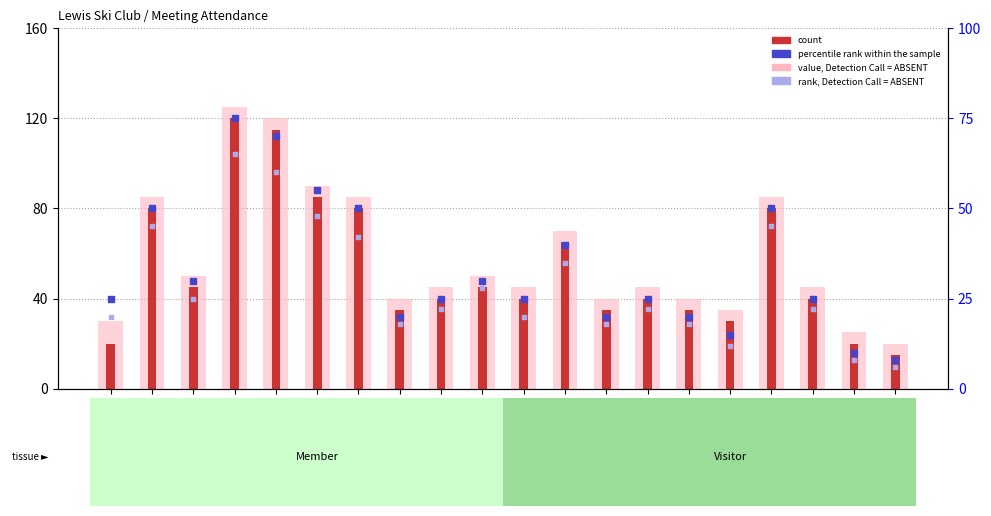

Which series reaches the minimum Y coordinate?

rank, Detection Call = ABSENT